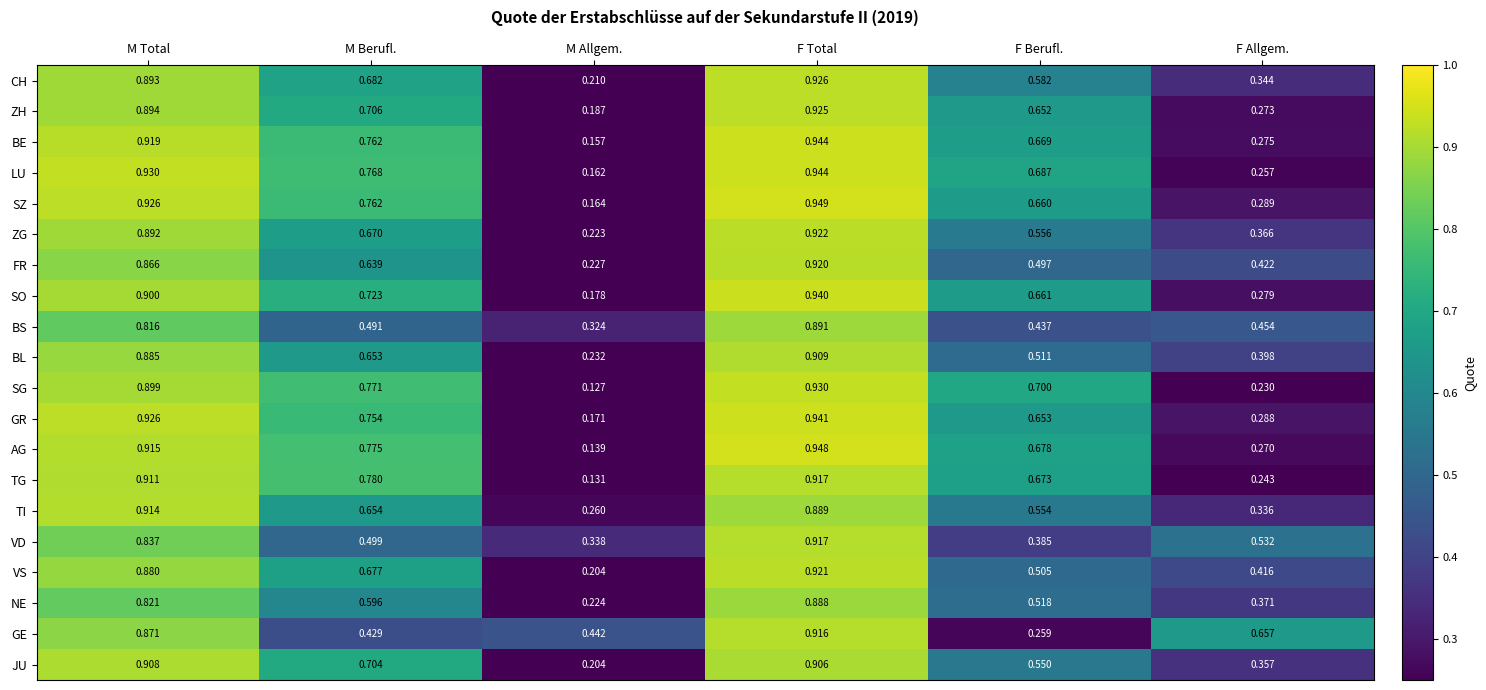

Where is ZG nearest to the value 0?

M Allgem.